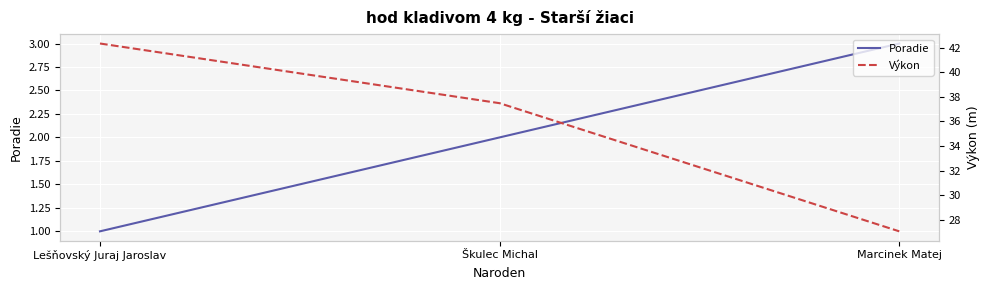

Rank the series at Marcinek Matej from lowest to highest value.

Poradie, Výkon